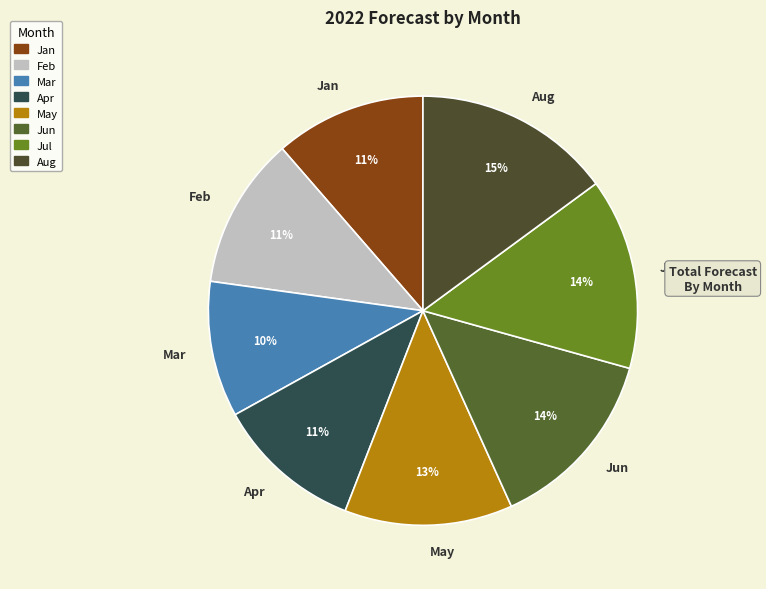

What percentage is the May slice, to the nearest percent?

13%